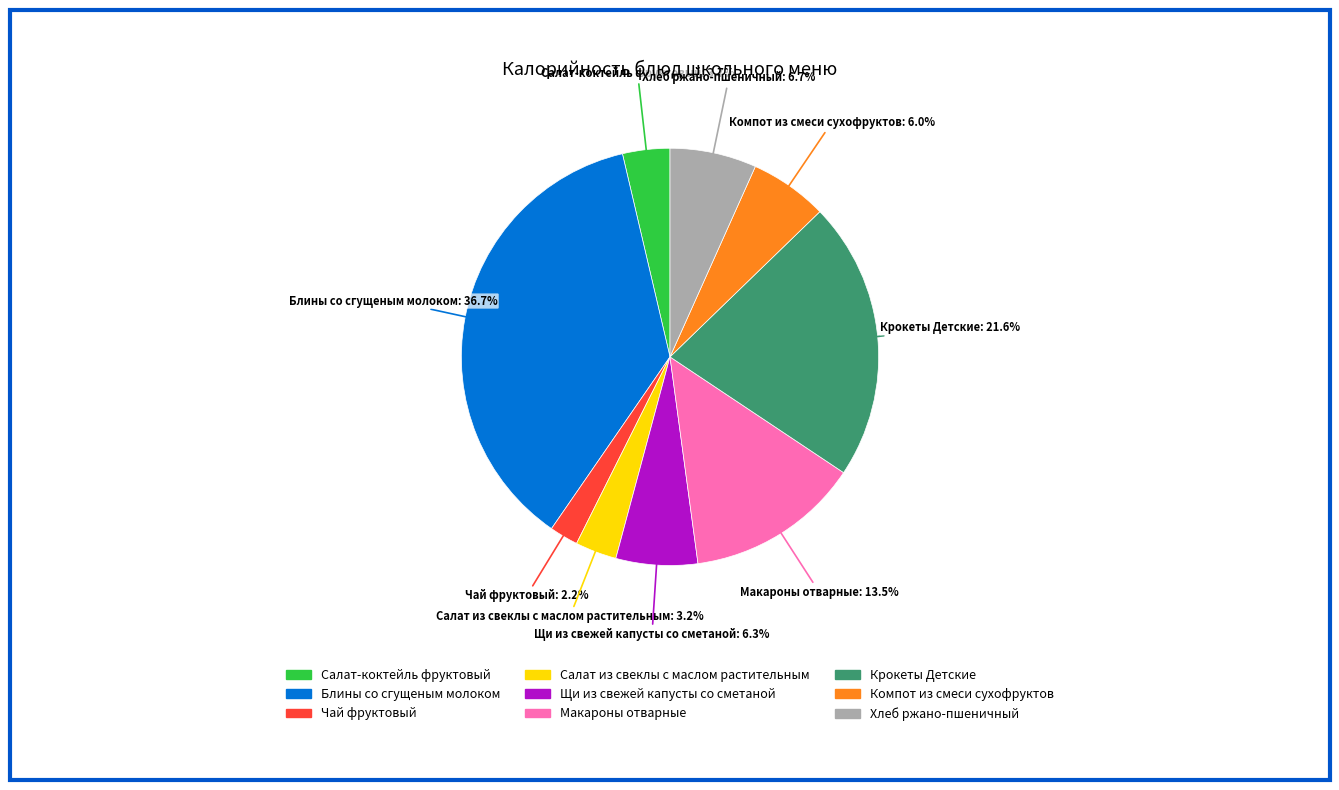

What is the ratio of the value at Салат-коктейль фруктовый to the value at Щи из свежей капусты со сметаной?

0.6